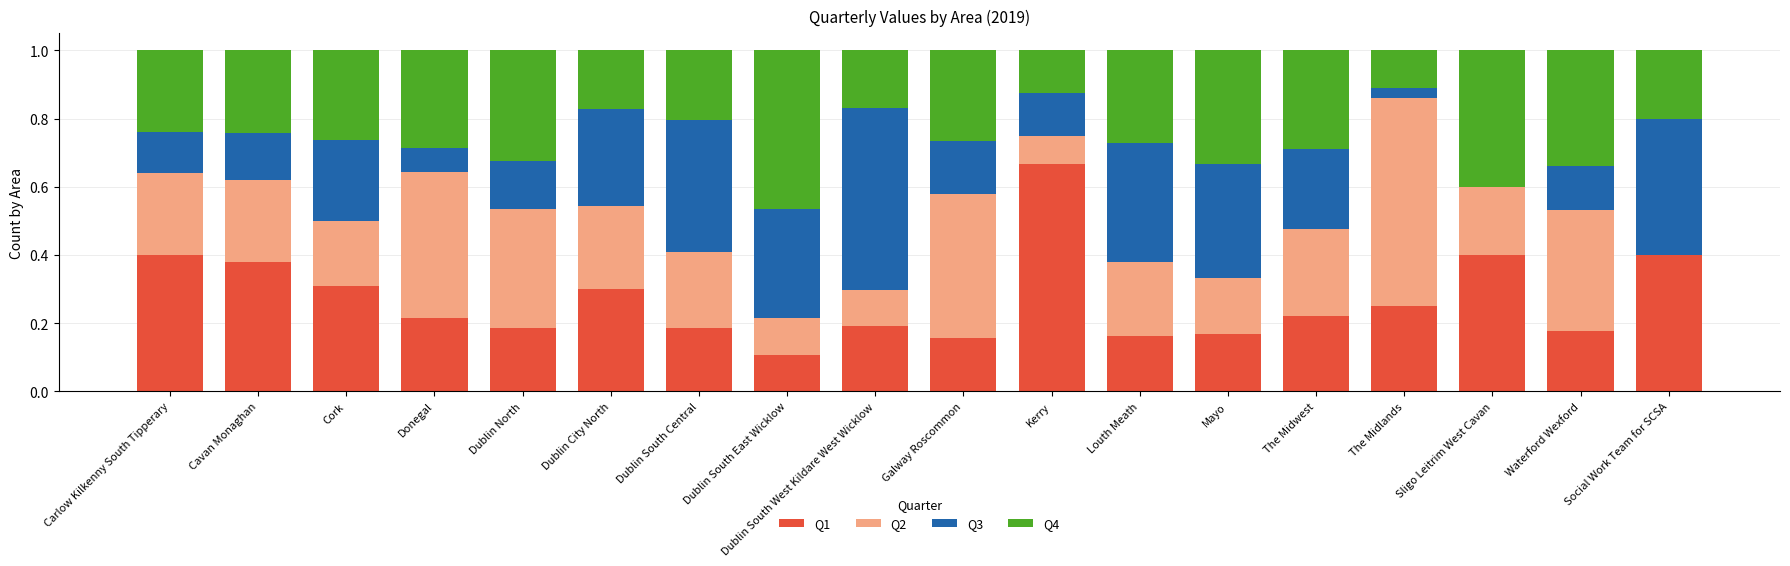

What is the sum of all Q1 values?

4.9